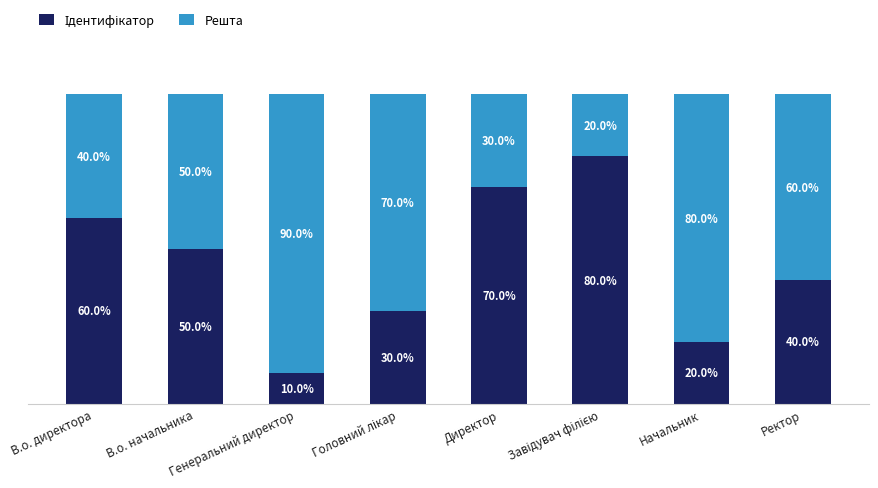

Is it true that Ідентифікатор equals 2 at Ректор?

False